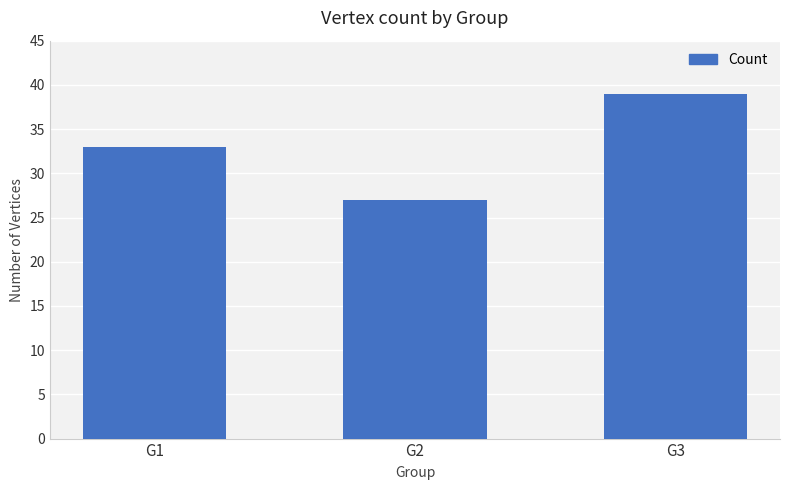

Count the number of data series in this chart.

1